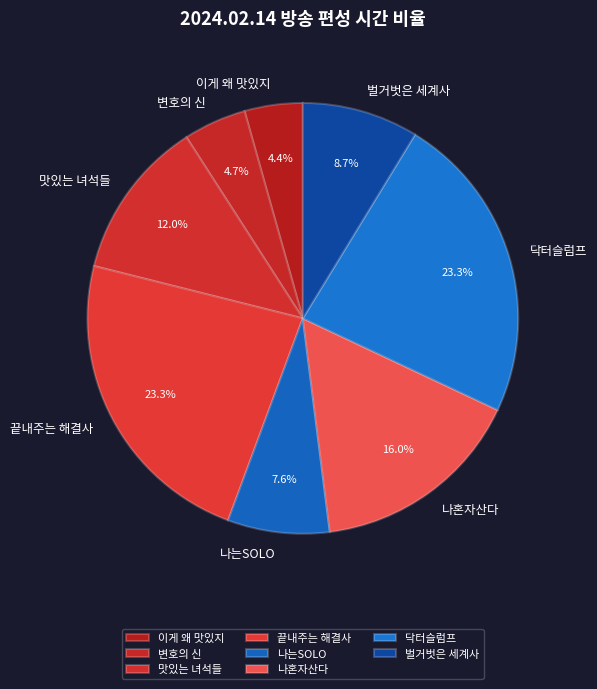

Is there any slice that represents more than half of the pie?

No